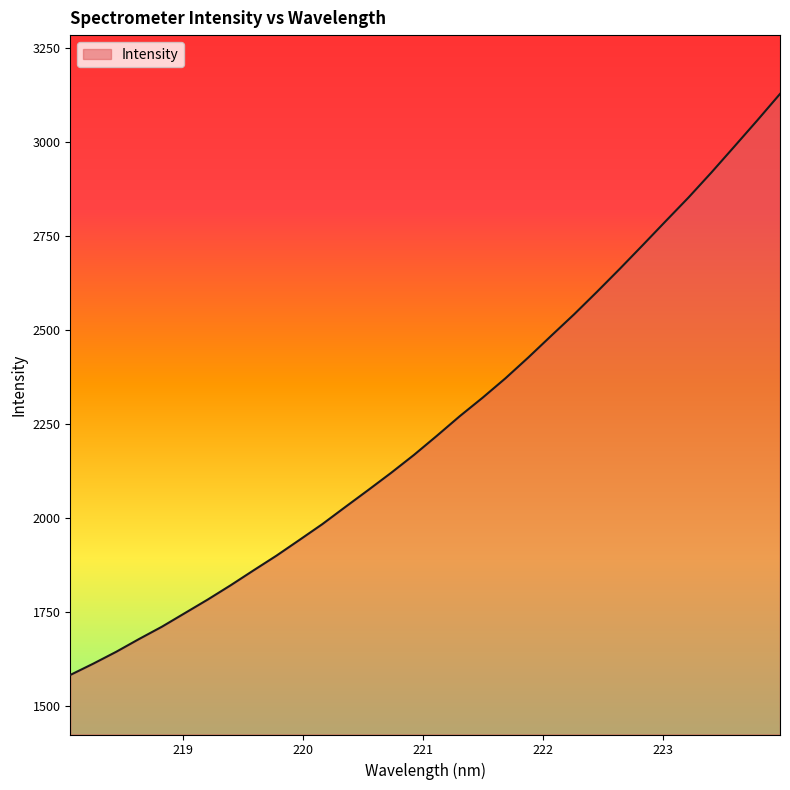

What is the maximum value shown in the chart?

3128.1